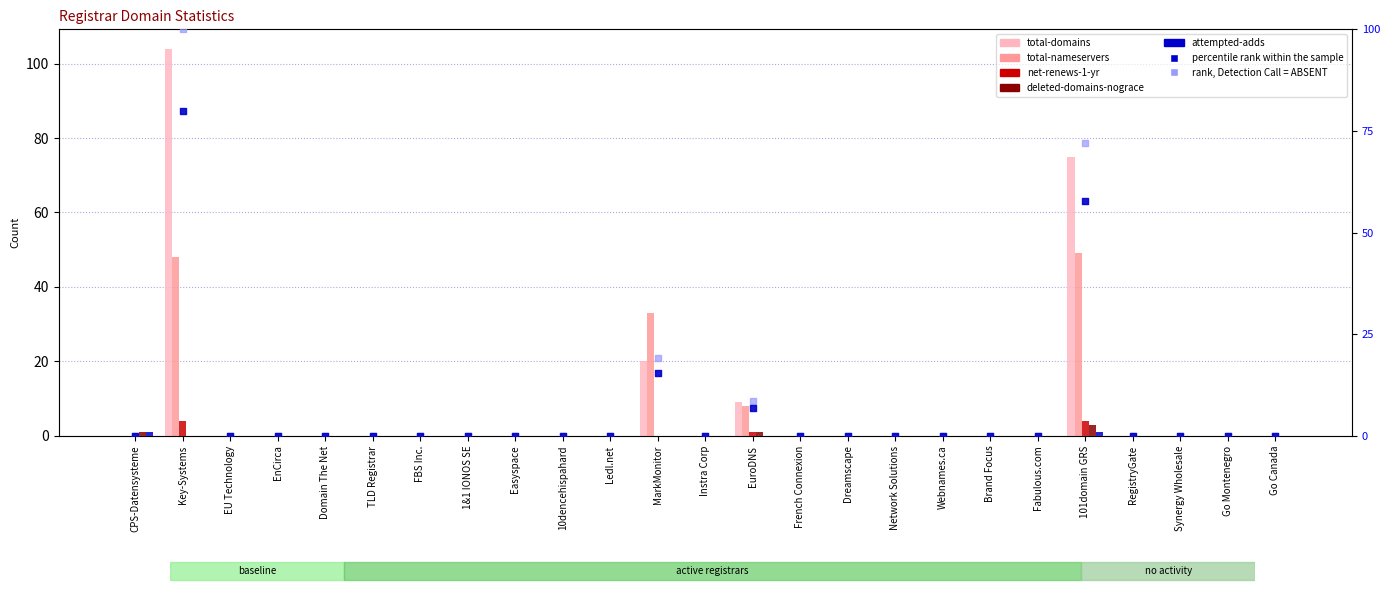

Which series has the largest total across all categories?

total-domains